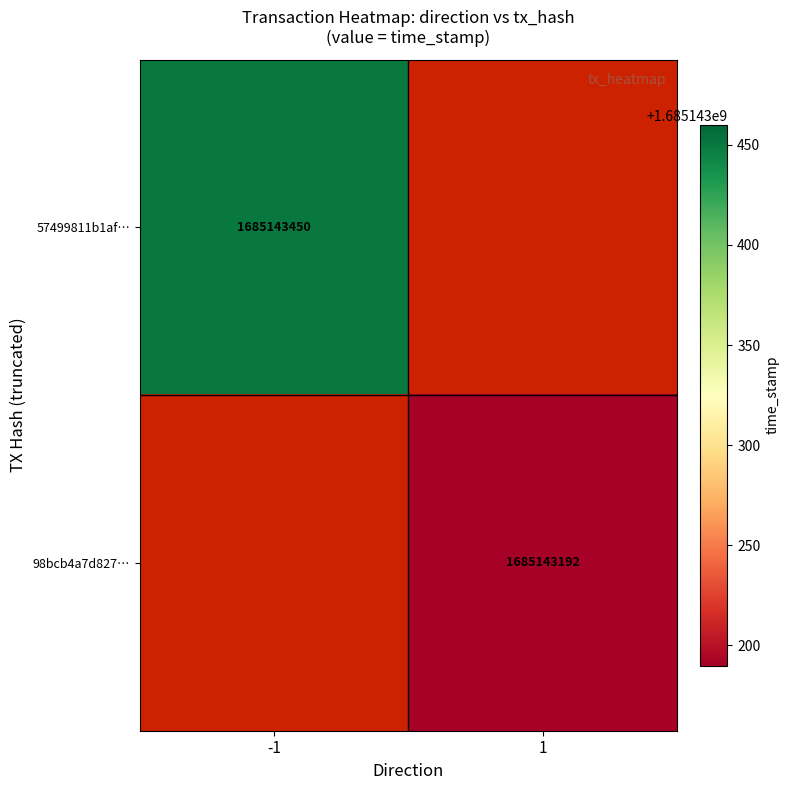

What is the average value of the 98bcb4a7d827e808cdfcfbb0d8e3e0112132a90 series?

842571596